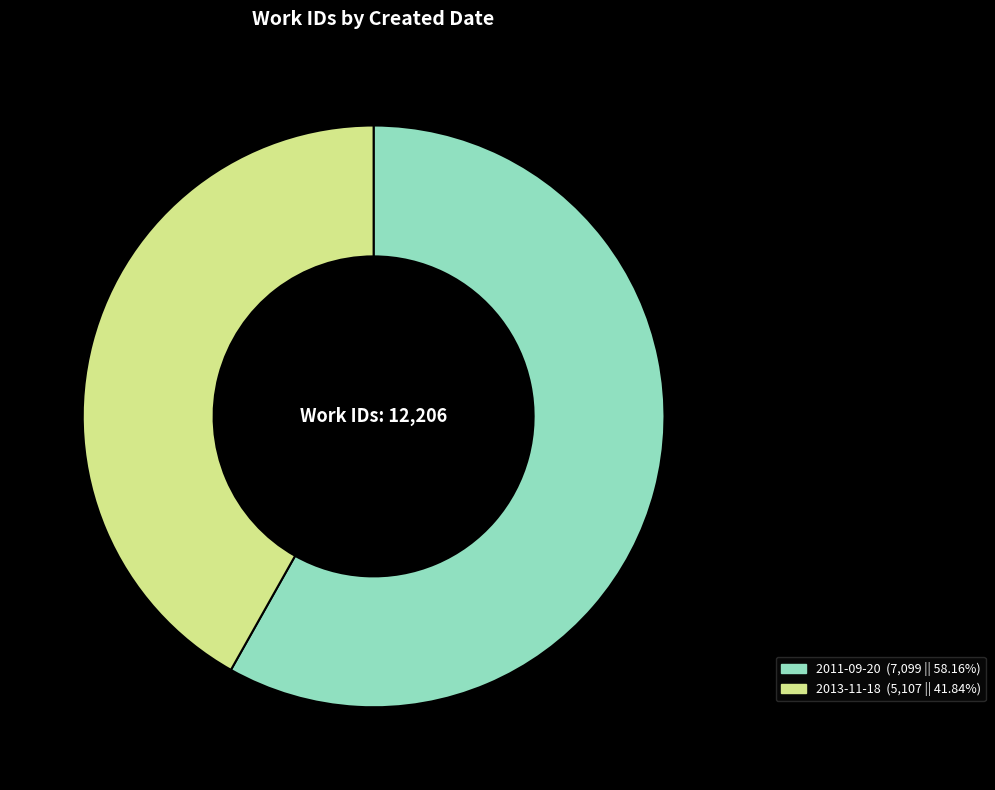

Which has a higher value, 2013-11-18 or 2011-09-20?

2011-09-20